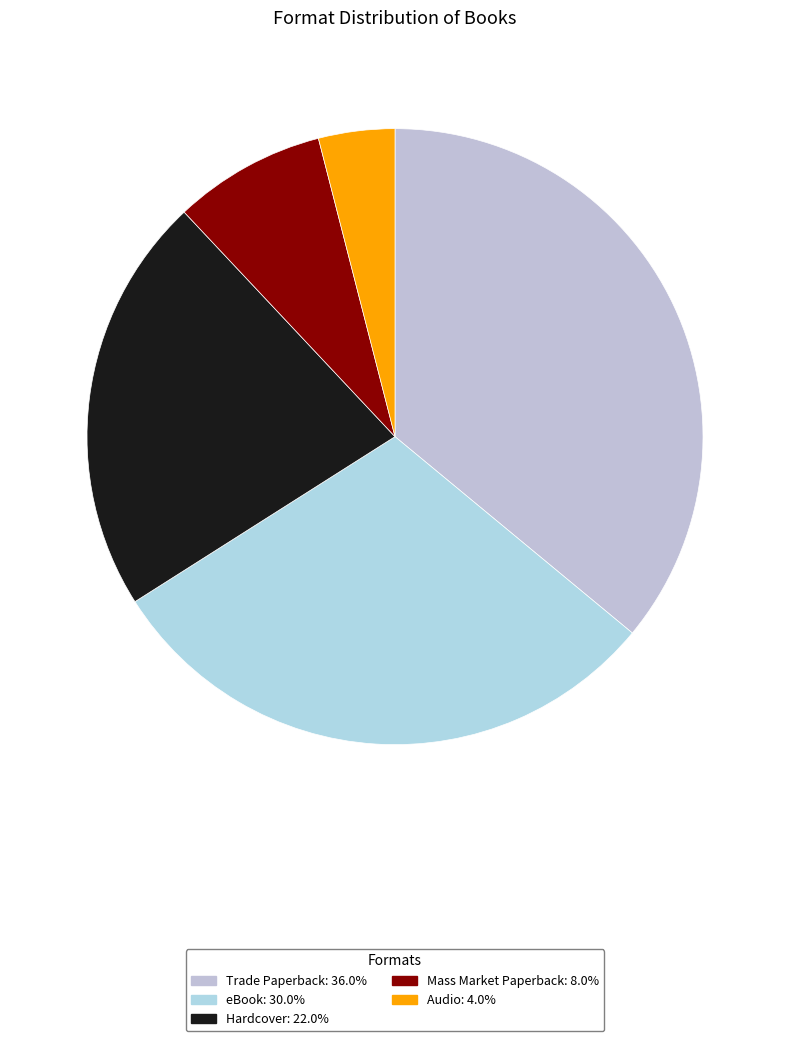

How many slices are in this pie chart?

5